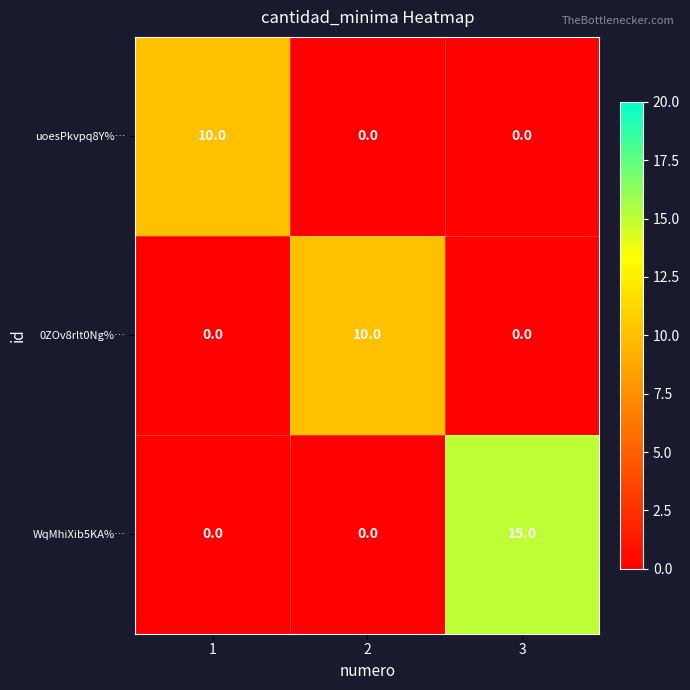

Which series has the largest total across all categories?

WqMhiXib5KA%…